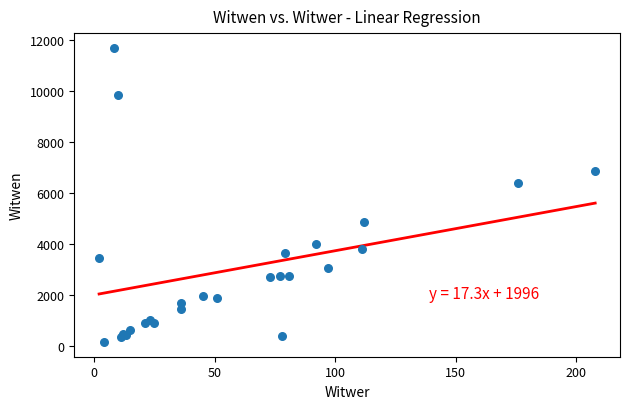

What Y value in the scatter plot is closest to 5912?

6366